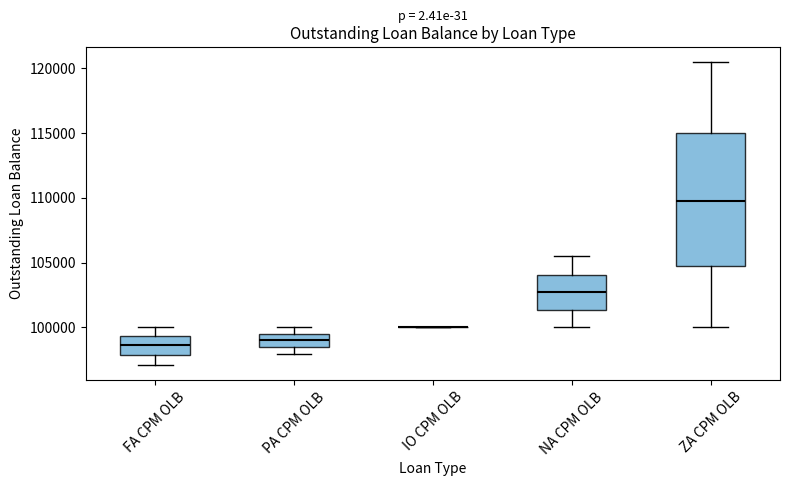

Reading left to right, transcribe this box plot: for each box, give where its median line is, the range the box spans, and where its two whiskers end, as read against the y-axis. The values are not printed on the chart, so give them approximately, as read against the axis.

FA CPM OLB: median 98500, box 98000 to 99500, whiskers 97000 to 100000
PA CPM OLB: median 99000, box 98500 to 99500, whiskers 98000 to 100000
IO CPM OLB: box collapsed to a line at 100000, whiskers 100000 to 100000
NA CPM OLB: median 102500, box 101500 to 104000, whiskers 100000 to 105500
ZA CPM OLB: median 110000, box 105000 to 115000, whiskers 100000 to 120500